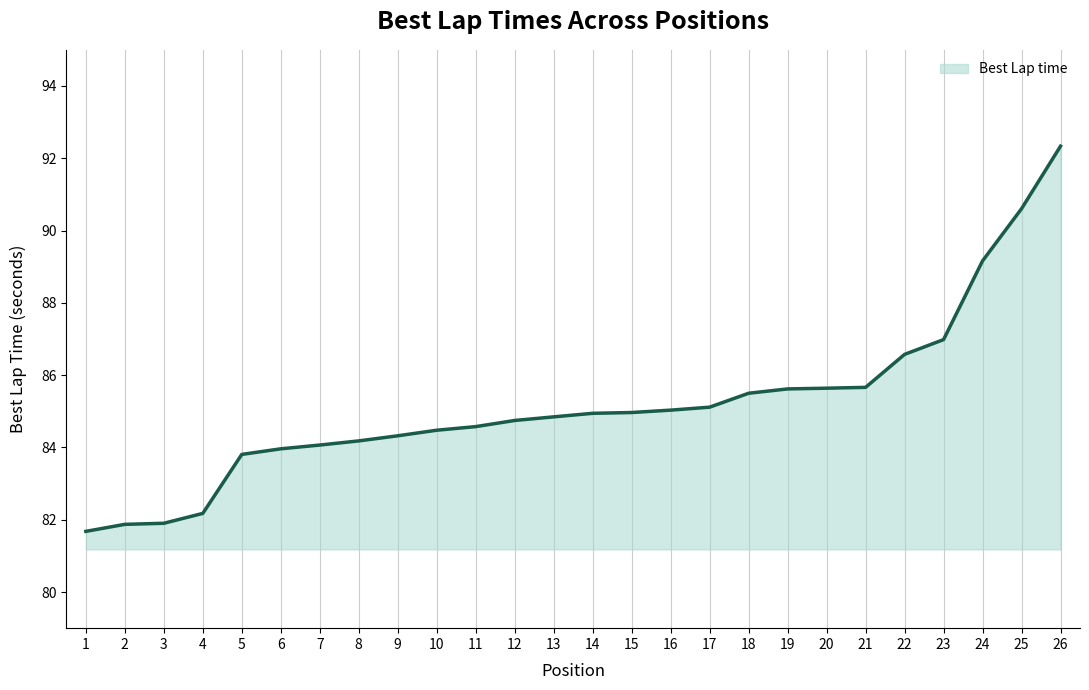

Count the number of categories in the chart.

26